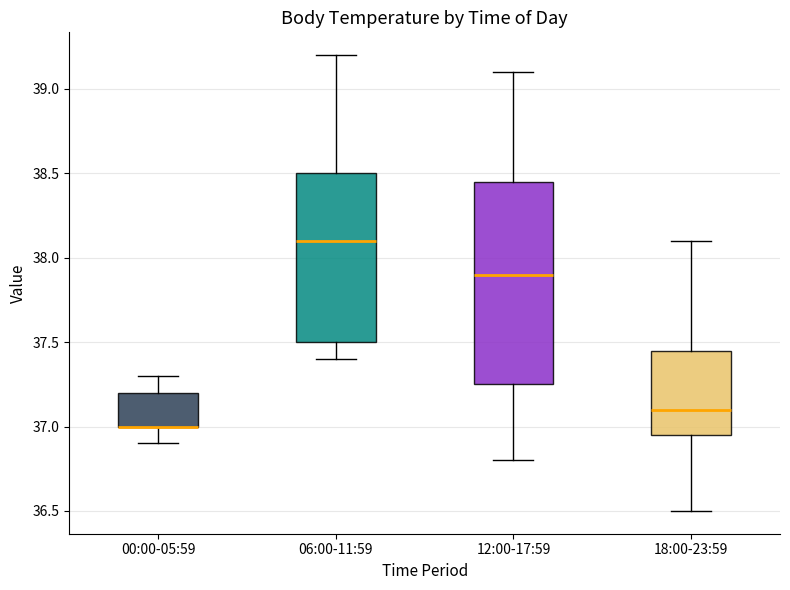

Where does the lower whisker of the box for 00:00-05:59 end on the y-axis? The values are not printed on the chart, so give them approximately, as read against the axis.

36.90